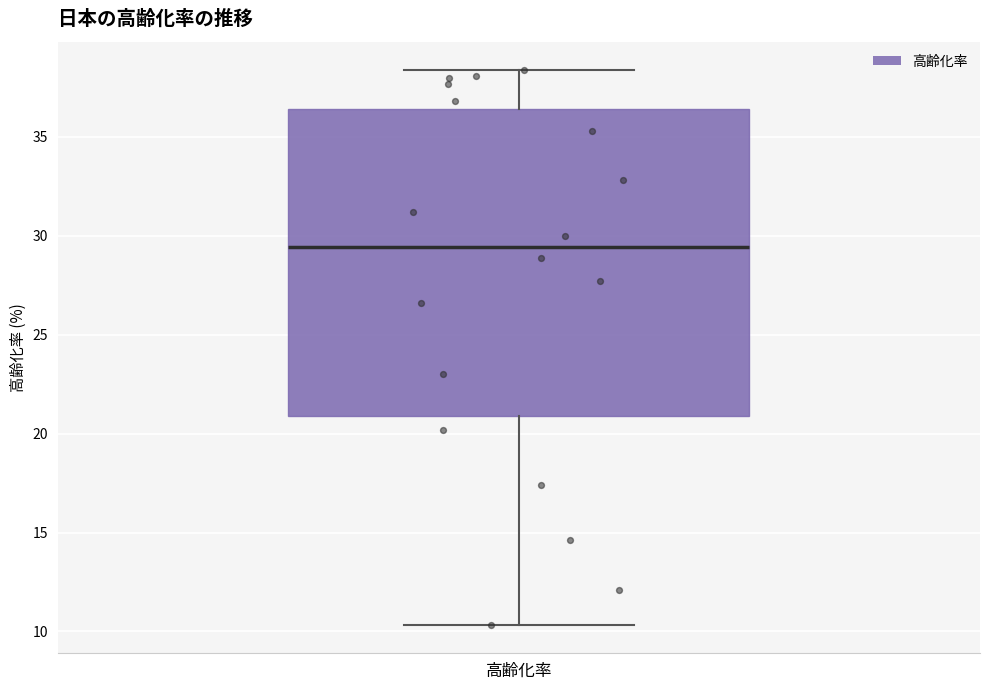

Read this box plot against the y-axis: the position of the median line, the range covered by the box, and the ends of both whiskers. The values are not printed on the chart, so give them approximately, as read against the axis.

median 29.5, box 21.0 to 36.5, whiskers 10.5 to 38.5